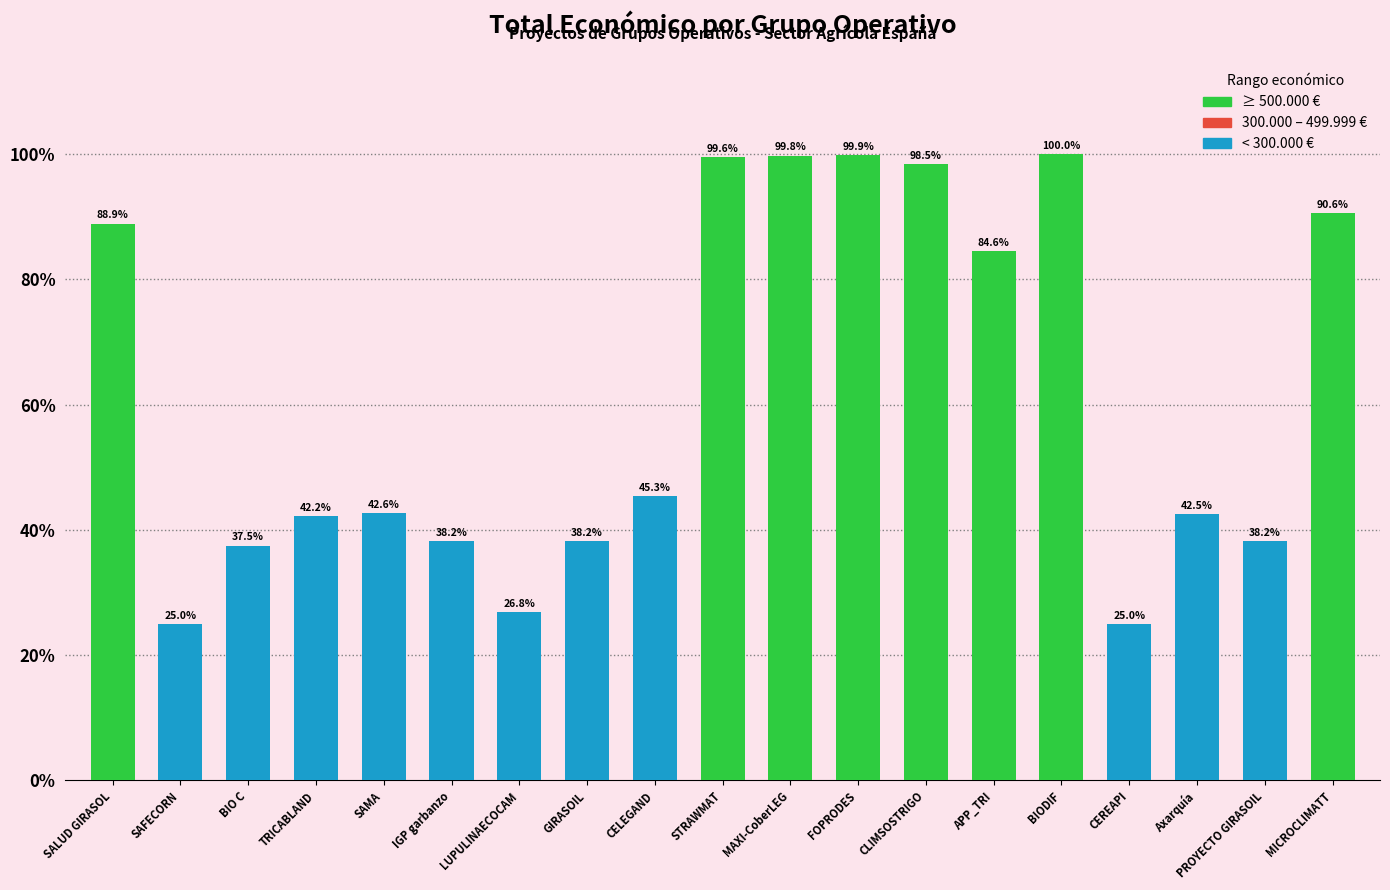

What is the smallest value displayed?

25.0